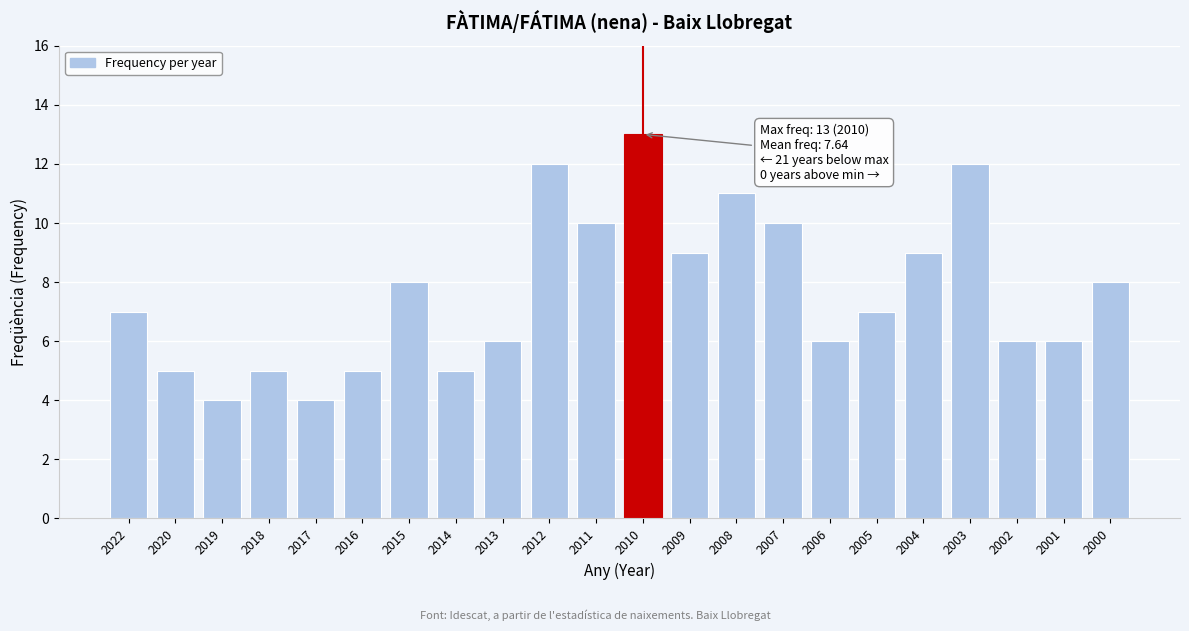

Reading right to left, what are all the values shown in this chart?

2000=8	2001=6	2002=6	2003=12	2004=9	2005=7	2006=6	2007=10	2008=11	2009=9	2010=13	2011=10	2012=12	2013=6	2014=5	2015=8	2016=5	2017=4	2018=5	2019=4	2020=5	2022=7